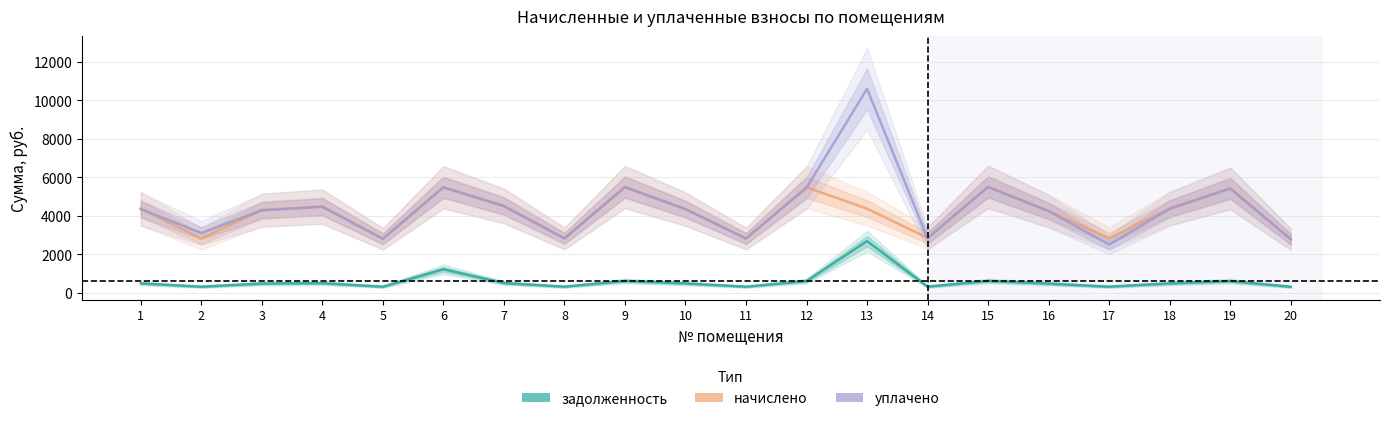

What is the highest value of the уплачено series?

10600.0